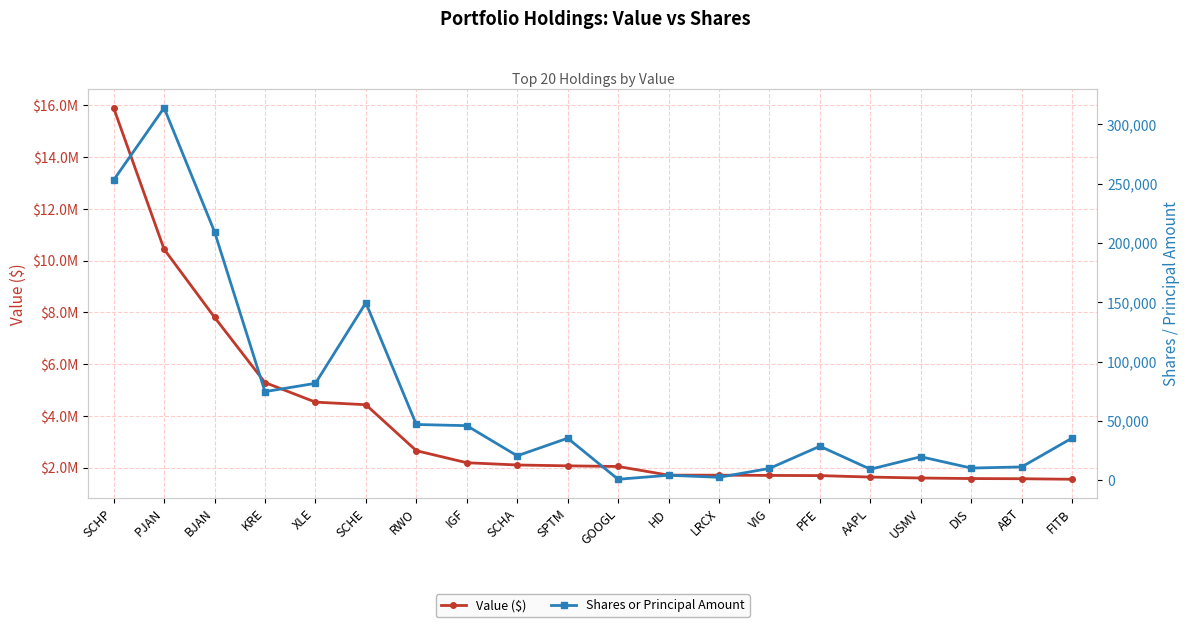

How many categories are shown in the chart?

20